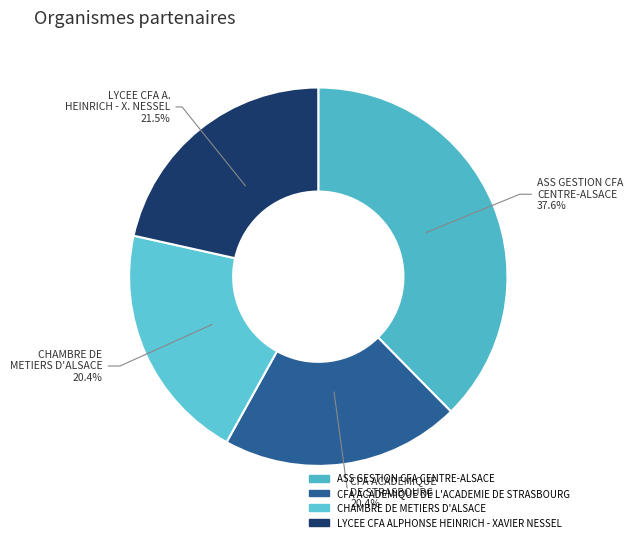

Is it true that CFA ACADEMIQUE DE L'ACADEMIE DE STRASBOURG is 20% of the pie?

True